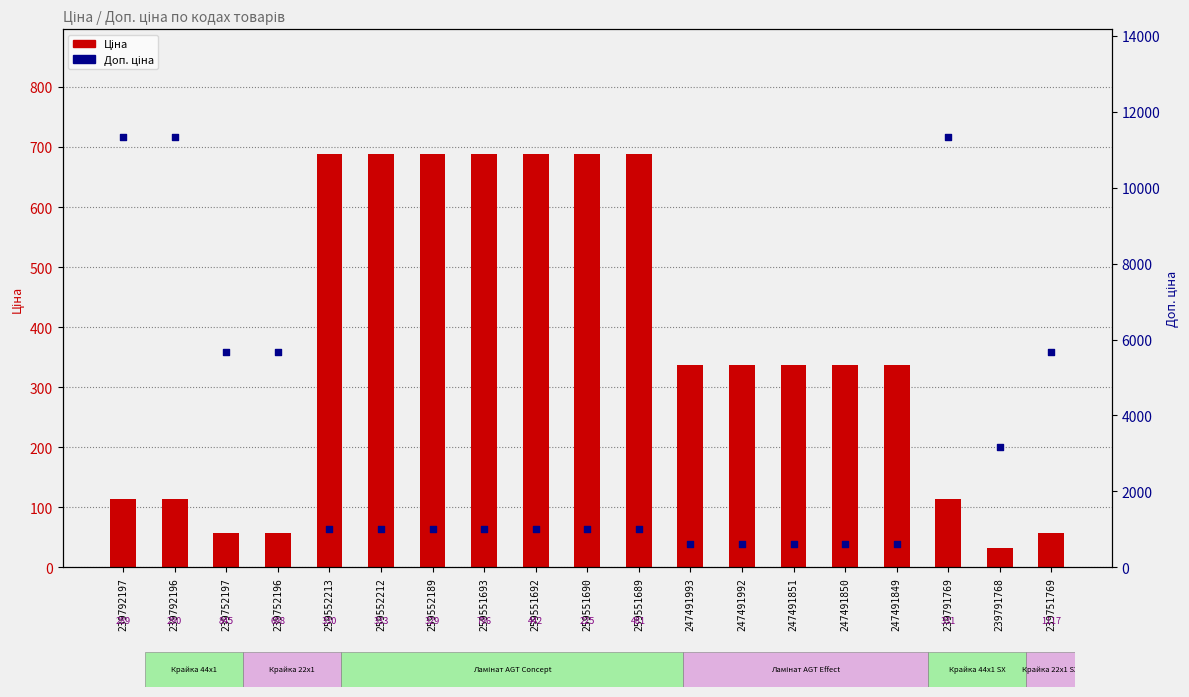

Which series contains the highest Y value?

Доп. ціна